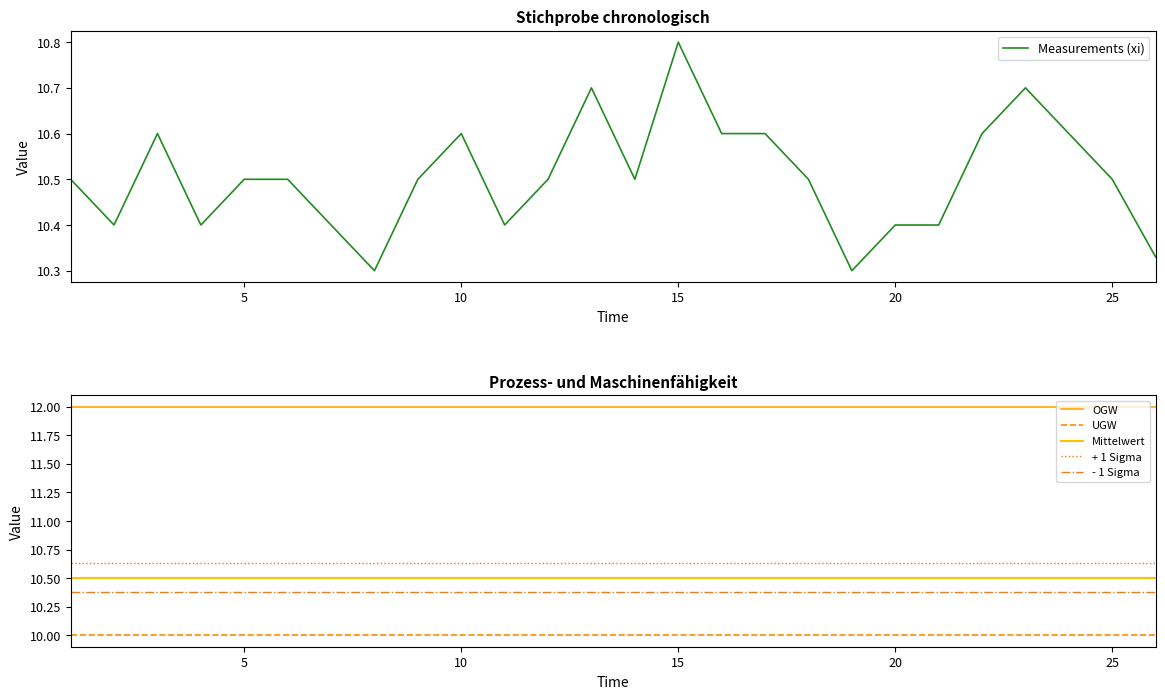

List the series in order of their peak value, lowest first.

UGW, - 1 Sigma, Mittelwert, + 1 Sigma, Measurements (xi), OGW